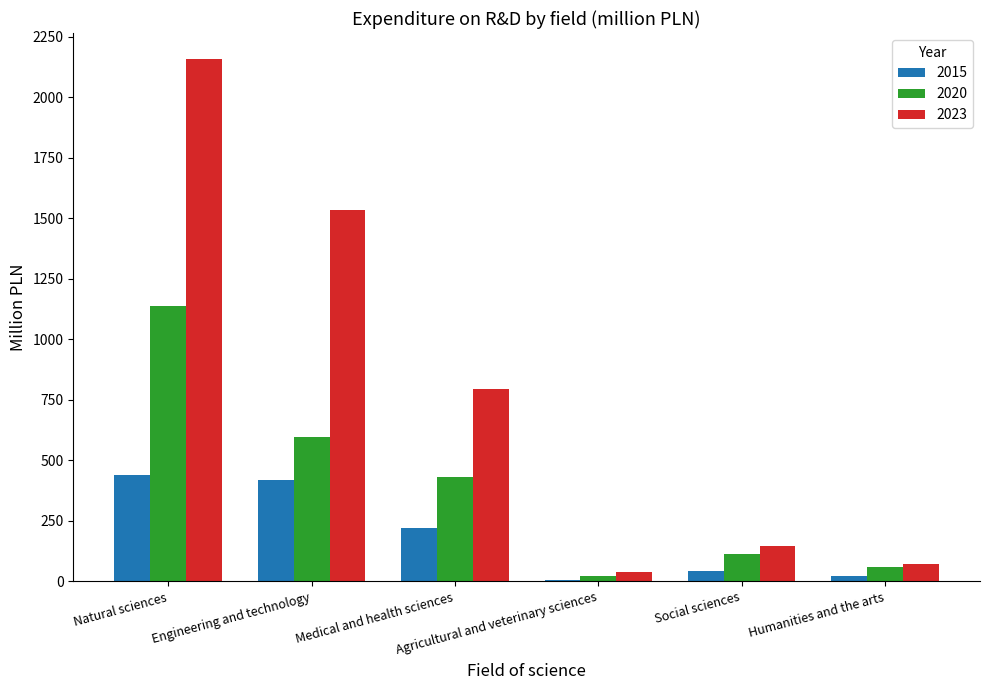

Where does the 2023 series first go above 796?

Natural sciences